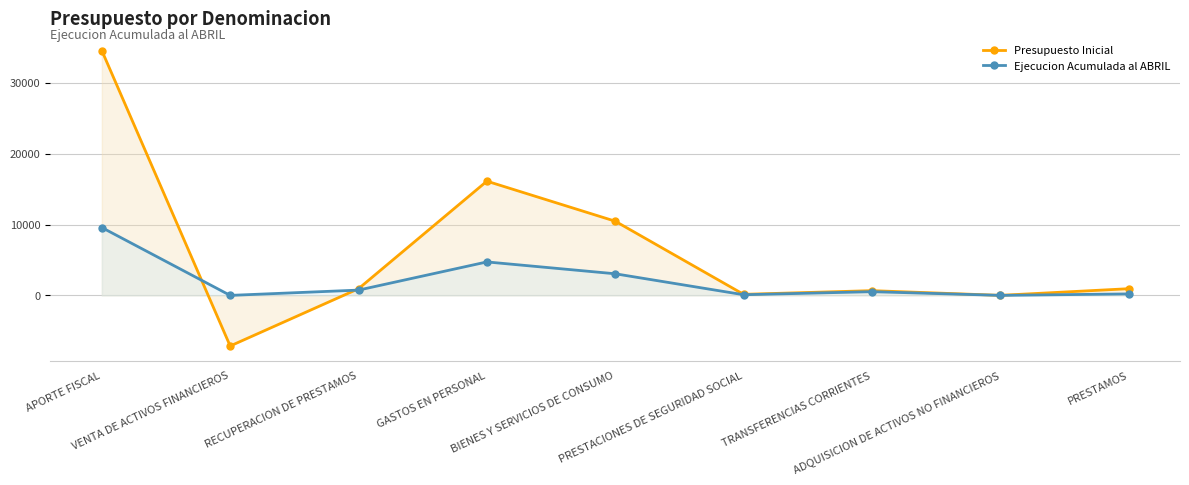

Reading left to right, extract all data points from this chart.

Presupuesto Inicial: APORTE FISCAL=34620	VENTA DE ACTIVOS FINANCIEROS=-7155	RECUPERACION DE PRESTAMOS=946	GASTOS EN PERSONAL=16151	BIENES Y SERVICIOS DE CONSUMO=10489	PRESTACIONES DE SEGURIDAD SOCIAL=148	TRANSFERENCIAS CORRIENTES=671	ADQUISICION DE ACTIVOS NO FINANCIEROS=6	PRESTAMOS=946
Ejecucion Acumulada al ABRIL: APORTE FISCAL=9595	VENTA DE ACTIVOS FINANCIEROS=0	RECUPERACION DE PRESTAMOS=747	GASTOS EN PERSONAL=4732	BIENES Y SERVICIOS DE CONSUMO=3056	PRESTACIONES DE SEGURIDAD SOCIAL=92	TRANSFERENCIAS CORRIENTES=524	ADQUISICION DE ACTIVOS NO FINANCIEROS=2	PRESTAMOS=208